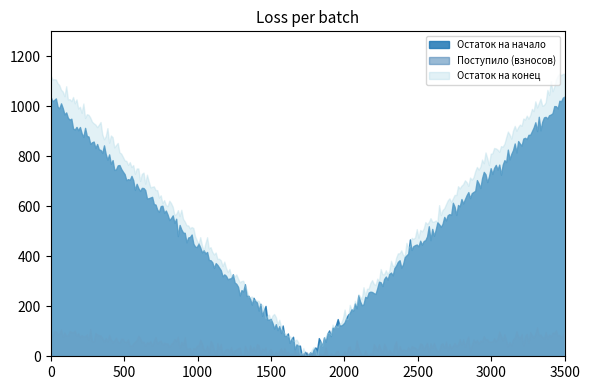

What is the difference between the maximum and minimum values in the Остаток на начало series?

1035.7